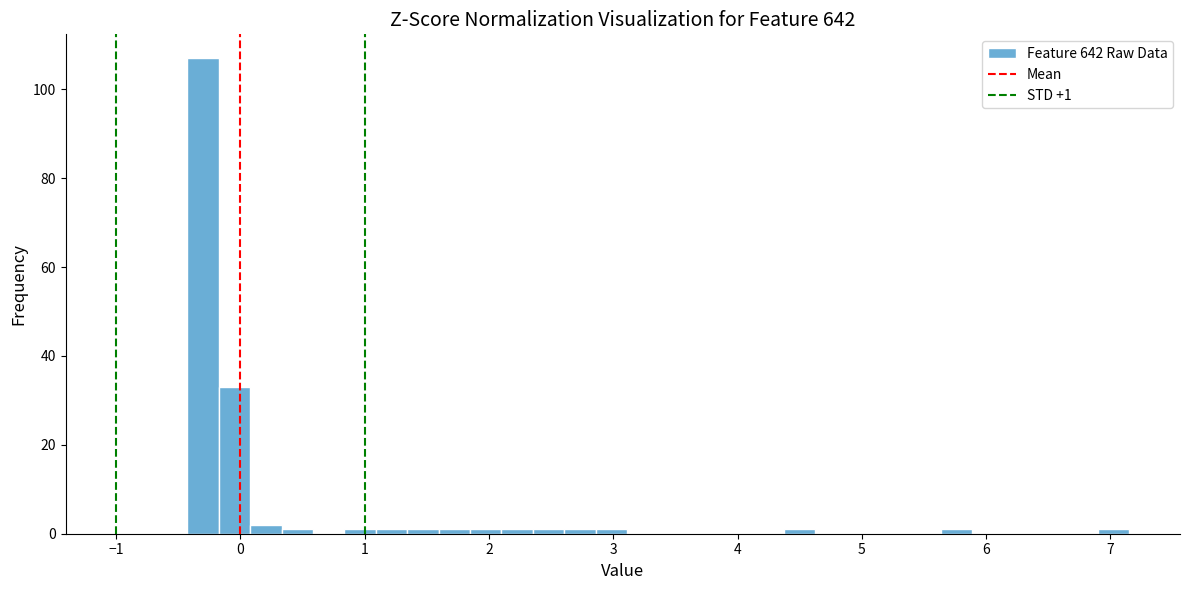

Read against the x-axis, roughly where is the centre of the tallest bar?

-0.3